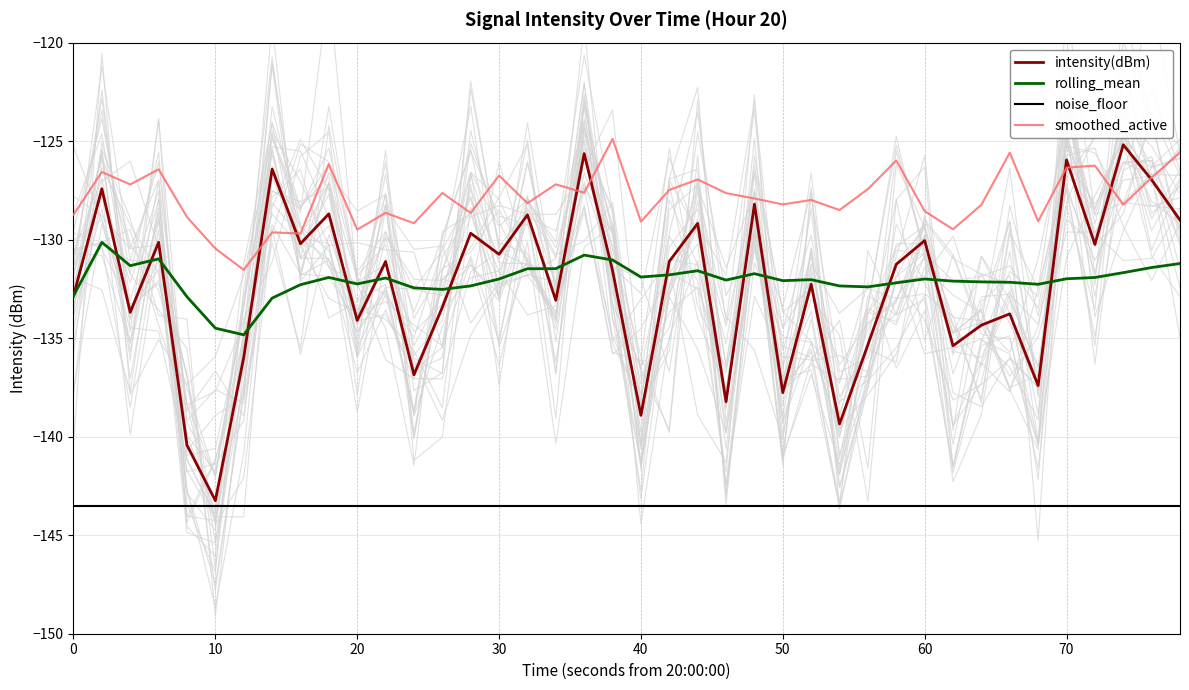

What is the sum of all smoothed_active values?

-5114.7